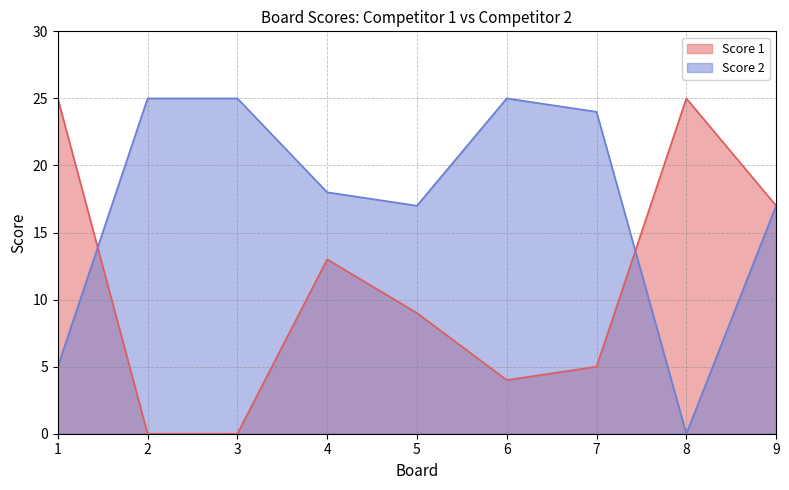

True or false: Score 1 has a value of 17 at 9.

True